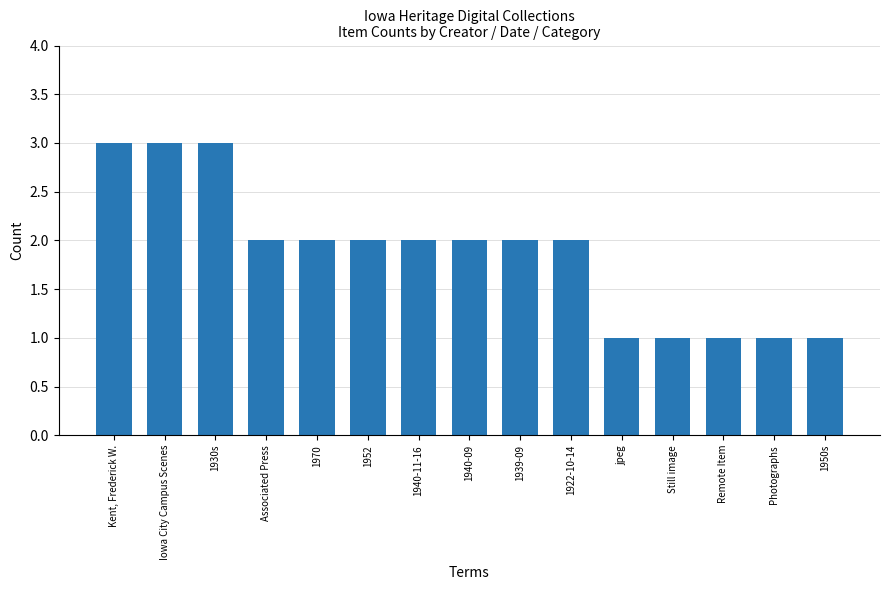

What is the sum of all values?

28